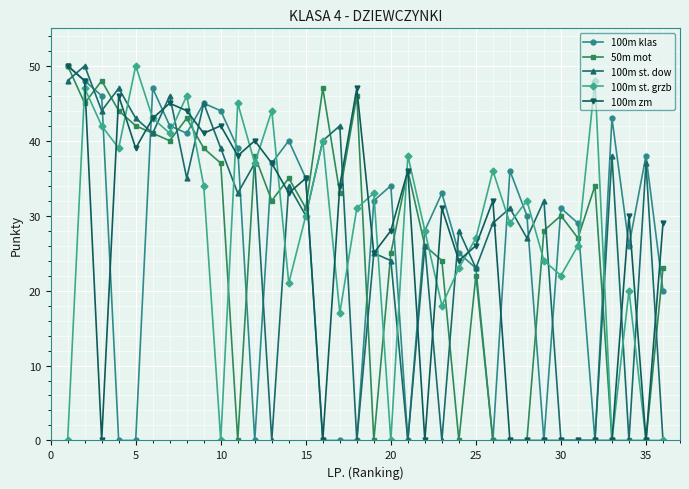

What is the maximum value for 100m st. grzb?

50